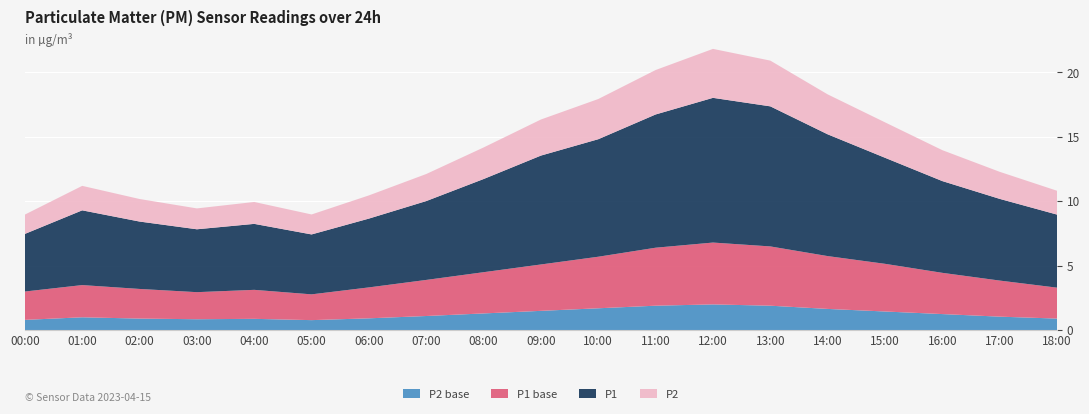

What is the total value across all series at 00:00?

9.0